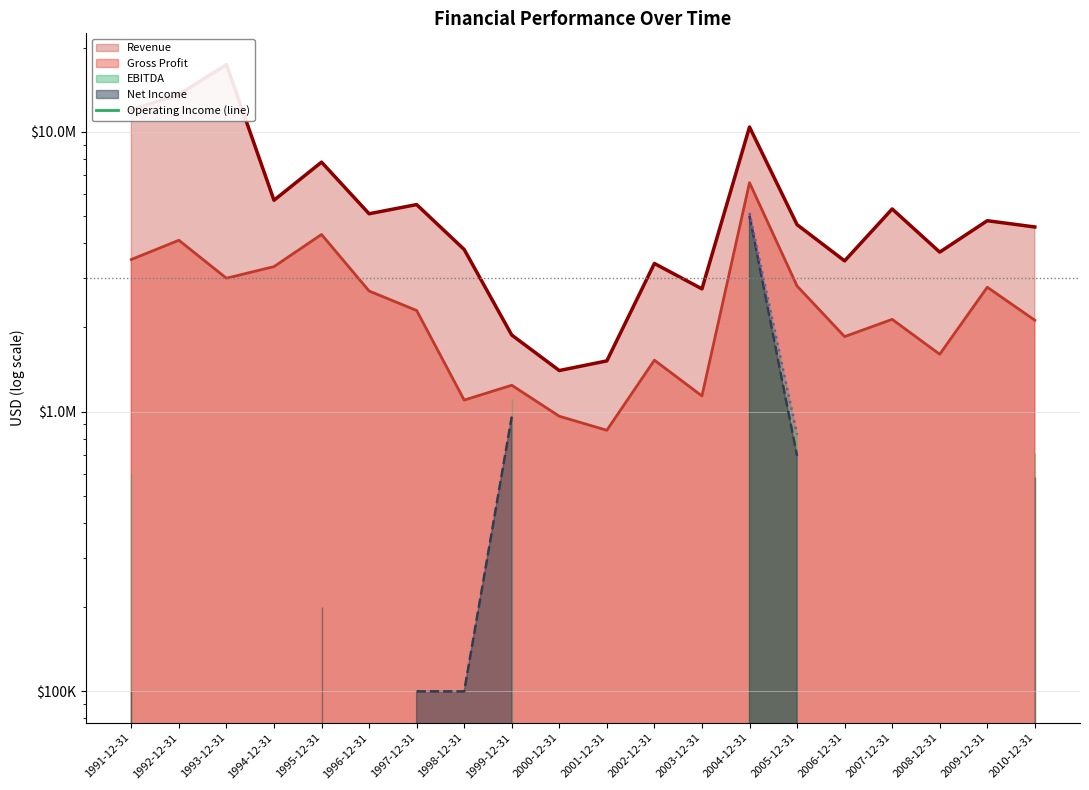

True or false: Operating Income (line) and Gross Profit (line) cross at least once.

False